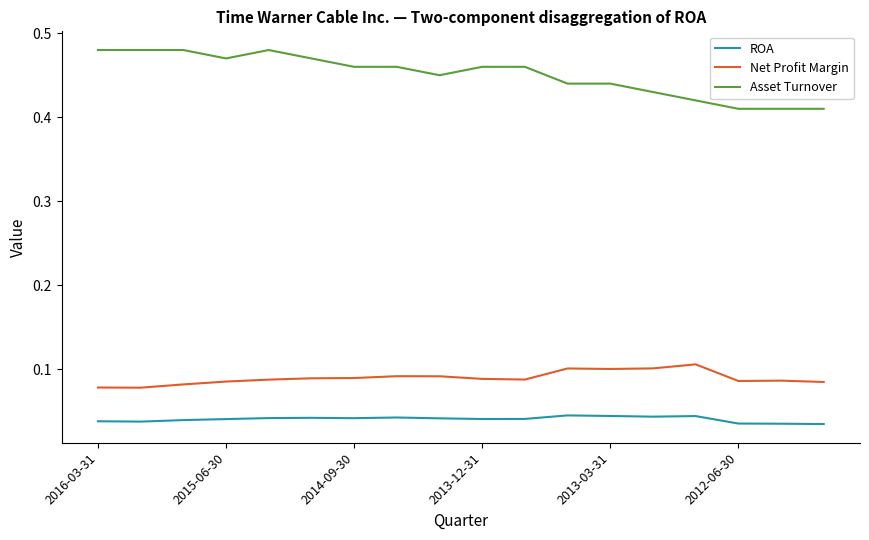

Which series has the largest total across all categories?

Asset Turnover